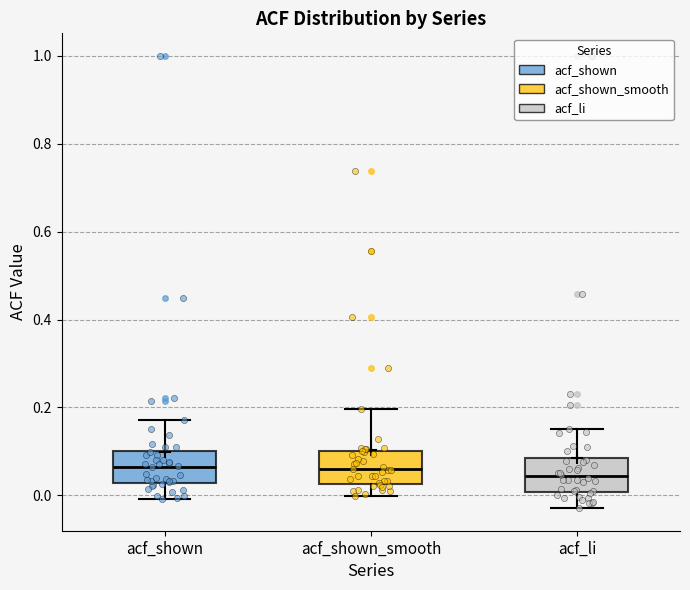

Where does the upper whisker of the box for acf_shown end on the y-axis? The values are not printed on the chart, so give them approximately, as read against the axis.

0.18